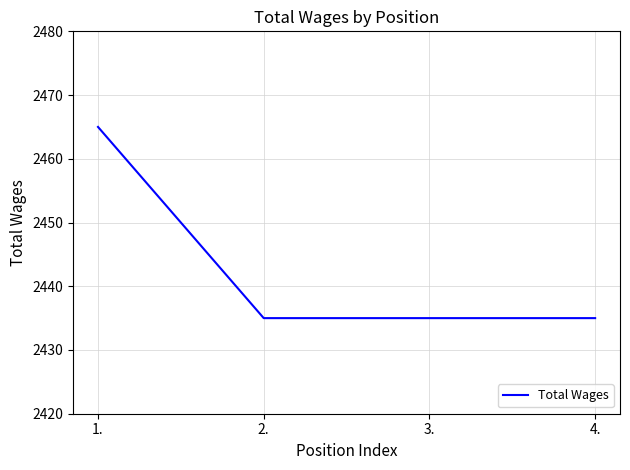

What is the minimum value shown in the chart?

2435